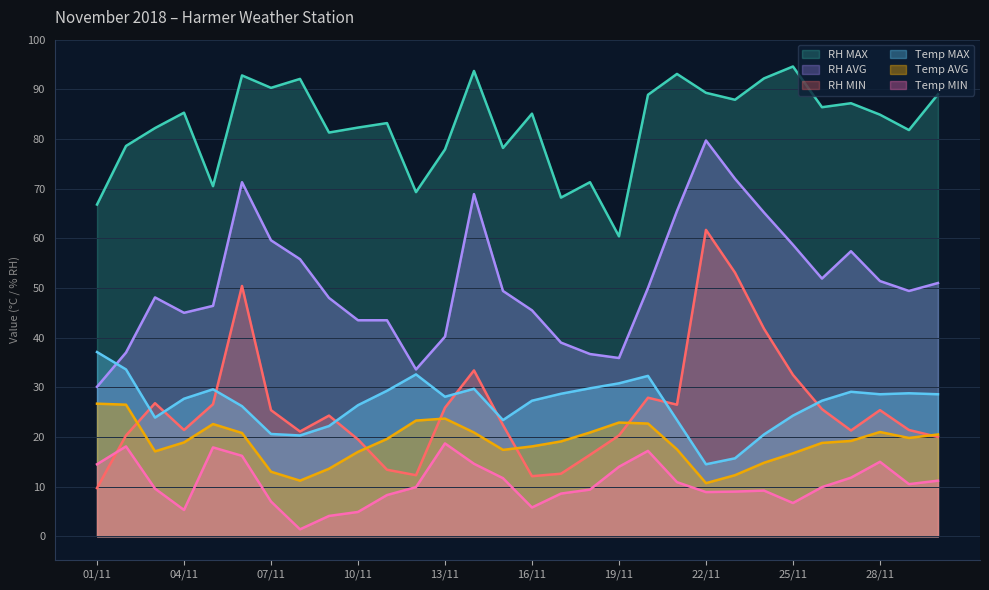

At which label does RH MAX reach its peak?

25/11